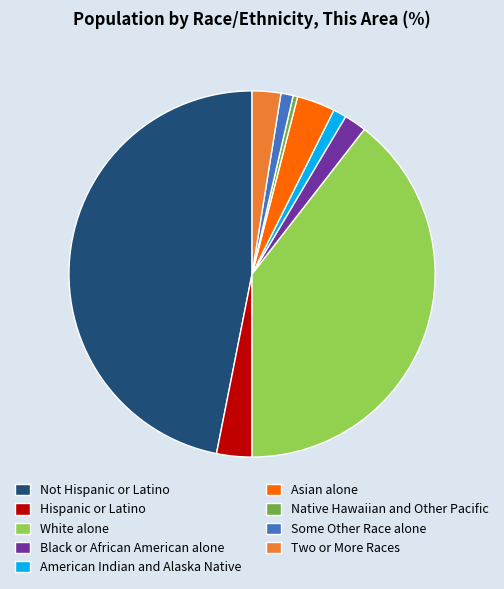

True or false: Some Other Race alone accounts for 7% of the total.

False